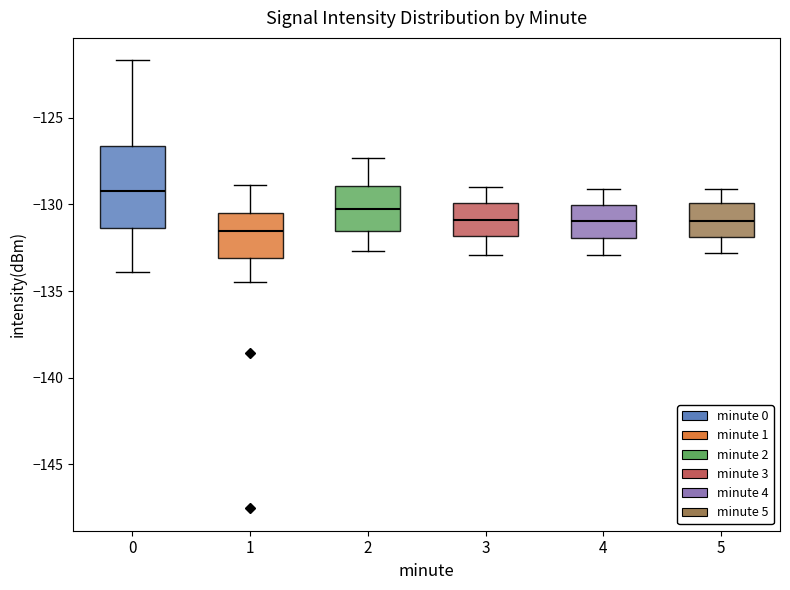

Which box's median line is the highest?

0